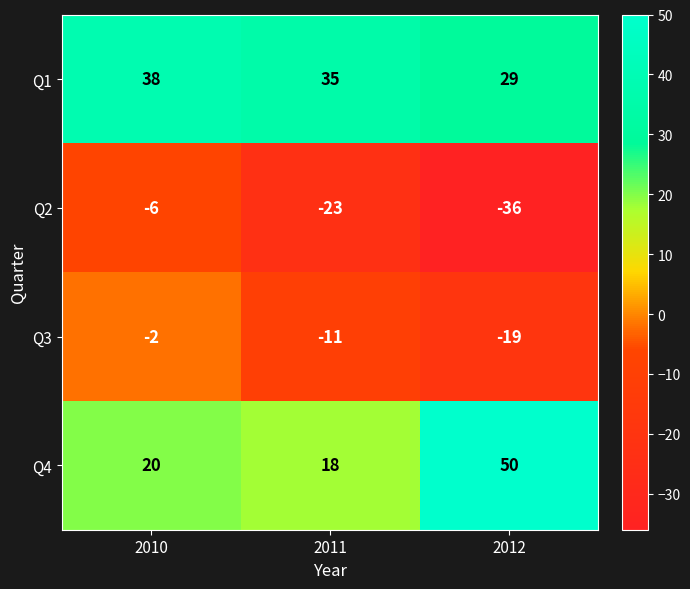

Is the value of Q1 at 2010 greater than the value of Q4 at 2012?

No